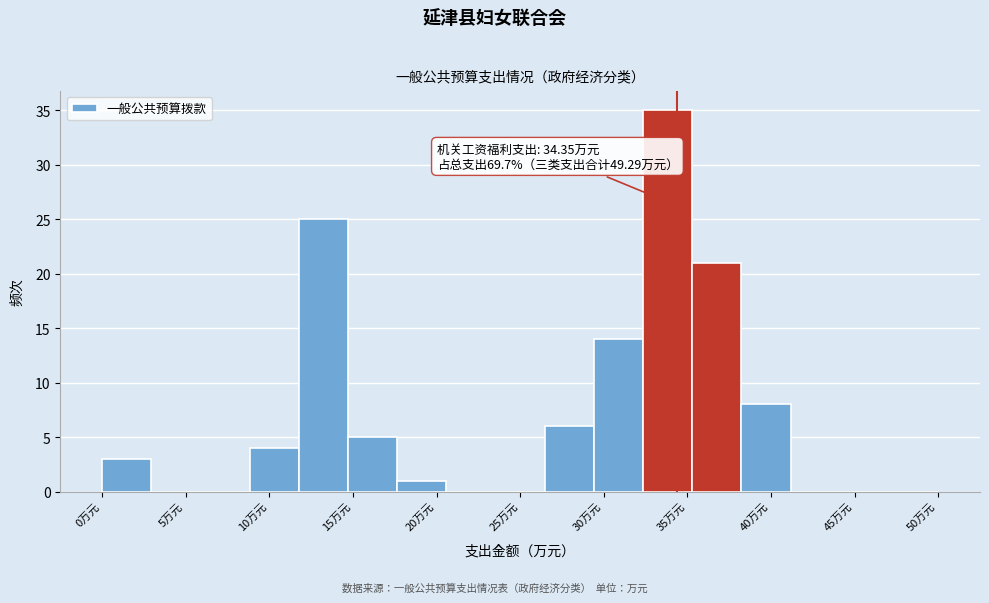

Over which range of the x-axis is the bar tallest?

32.5 to 35.5